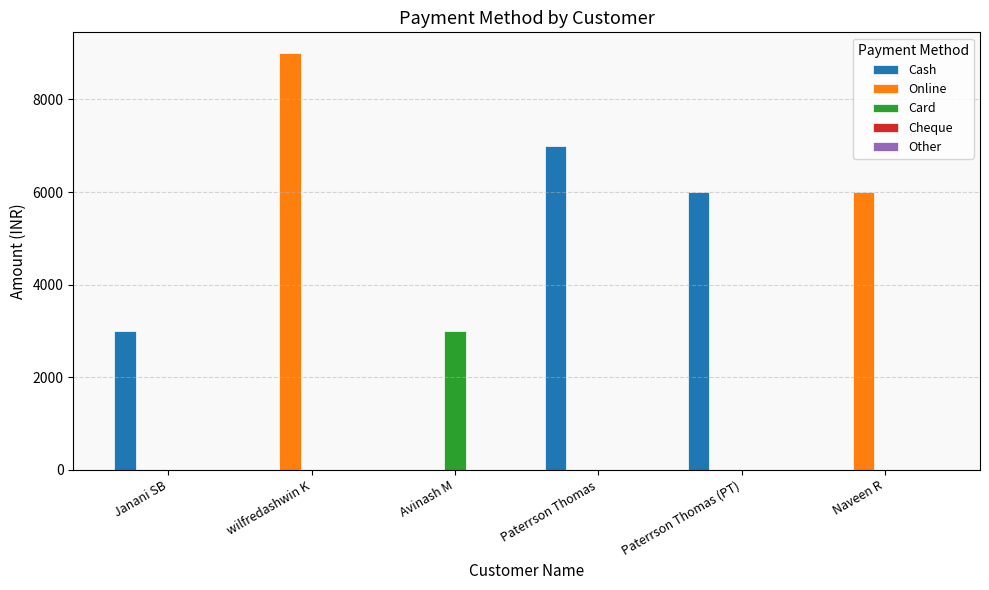

What is the sum of all Cash values?

16000